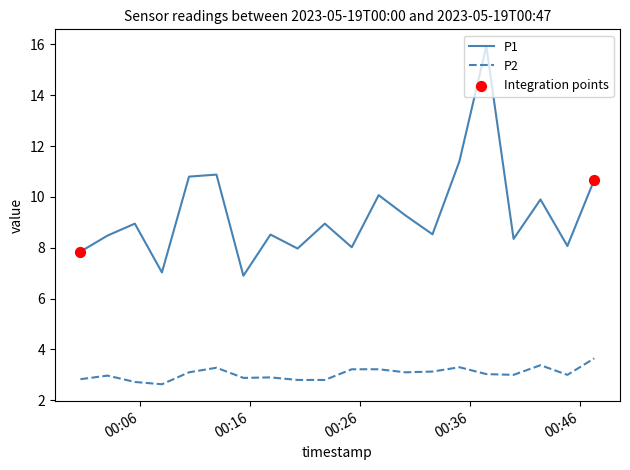

Which series has the largest total across all categories?

P1